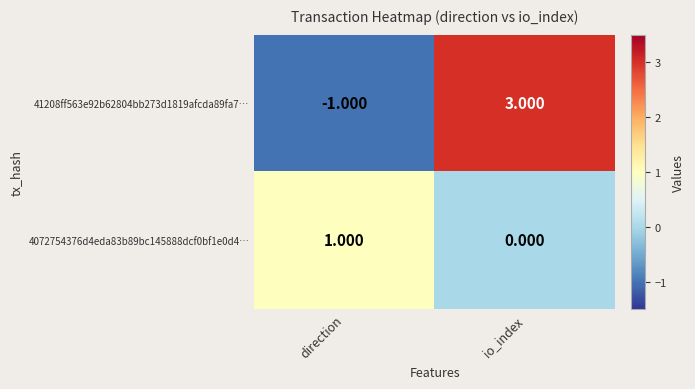

Which label corresponds to the smallest value in the chart?

direction